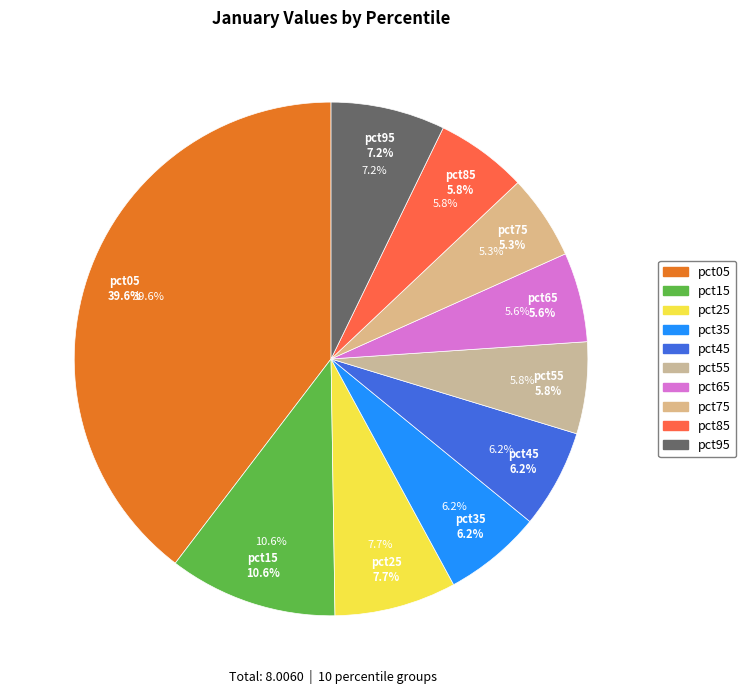

What is the change in value from pct05 to pct15?

-2.3